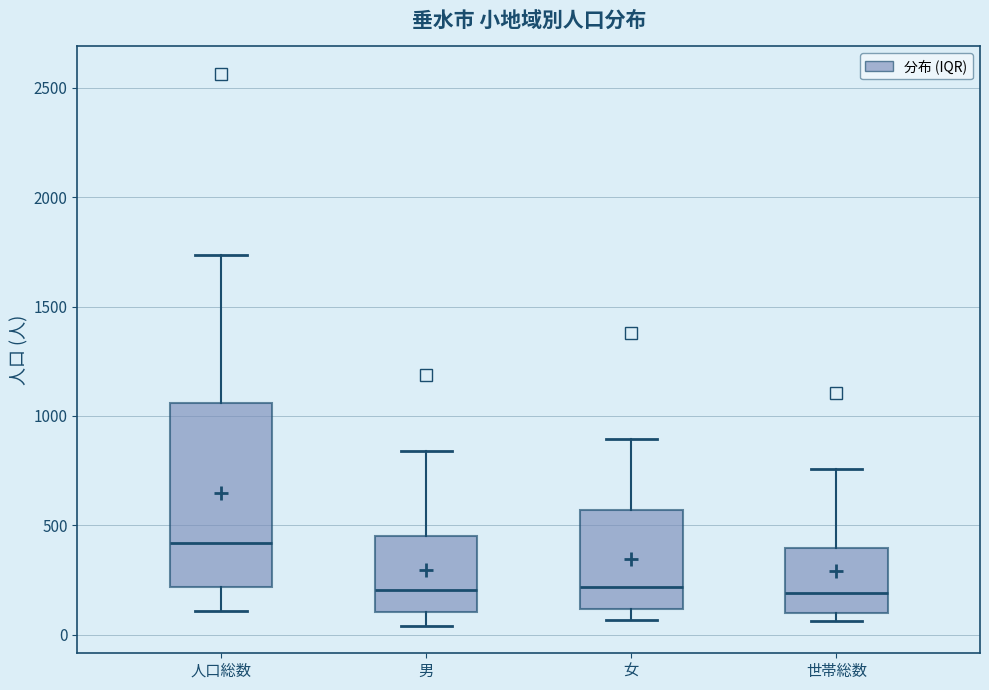

Reading left to right, read every box against the y-axis: the position of its median line, the range the box covers, and the ends of its whiskers. The values are not printed on the chart, so give them approximately, as read against the axis.

人口総数: median 400, box 200 to 1050, whiskers 100 to 1750
男: median 200, box 100 to 450, whiskers 50 to 850
女: median 200, box 100 to 550, whiskers 50 to 900
世帯総数: median 200, box 100 to 400, whiskers 50 to 750